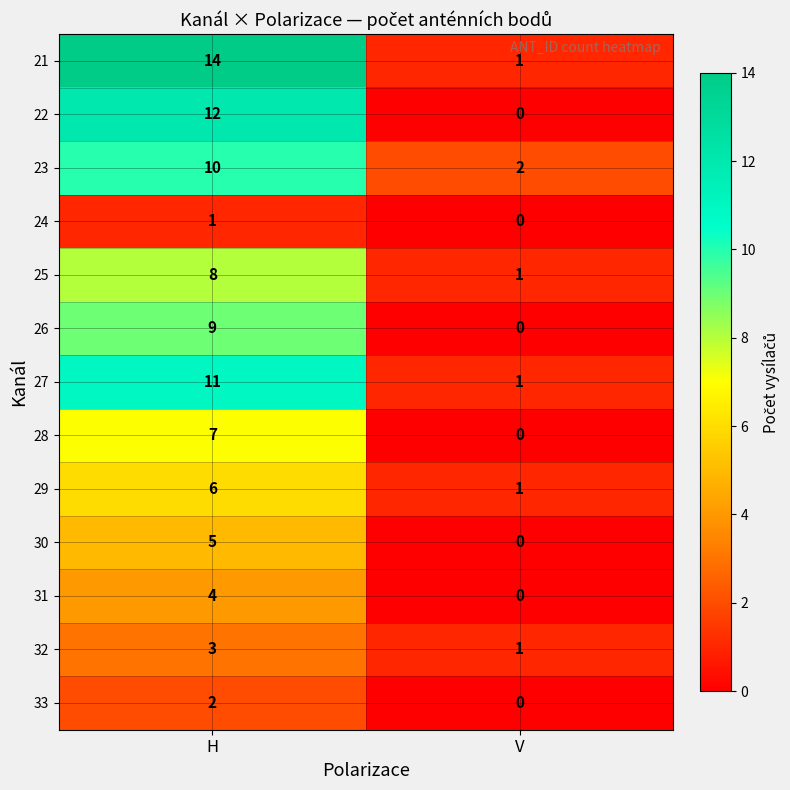

Between H and V, which series saw the biggest shift?

21